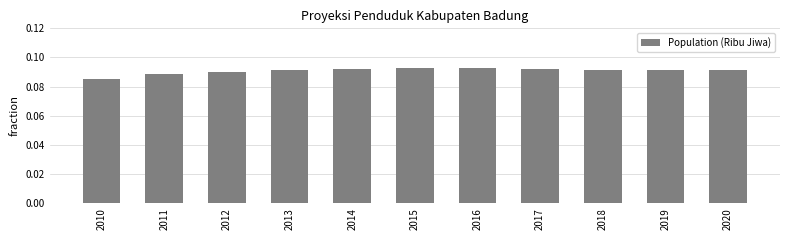

True or false: the data shows 0.0 at 2015.

False